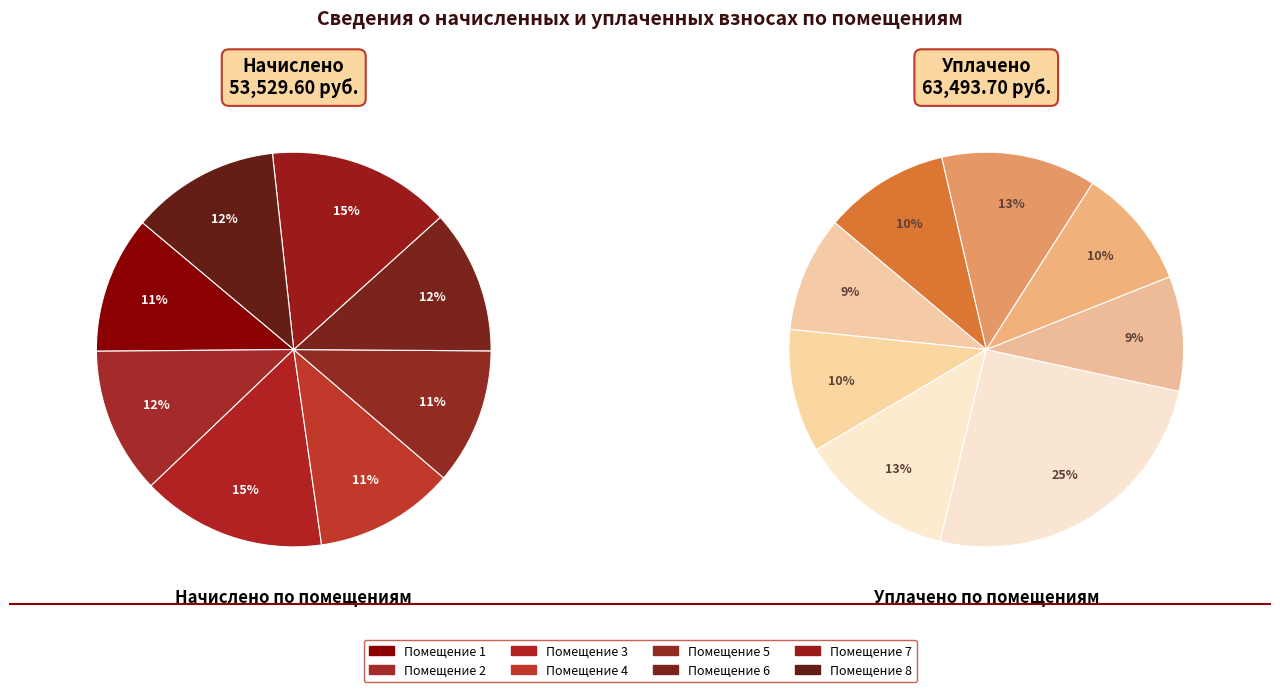

How many slices are in this pie chart?

8